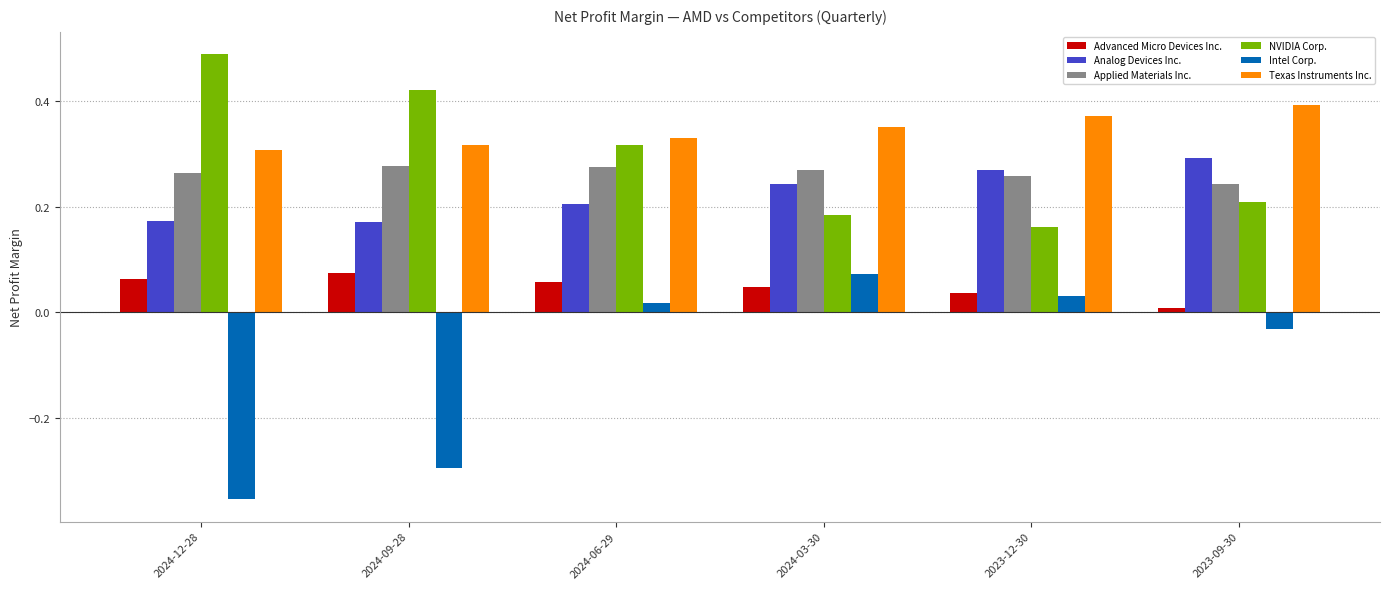

Count the number of categories in the chart.

6